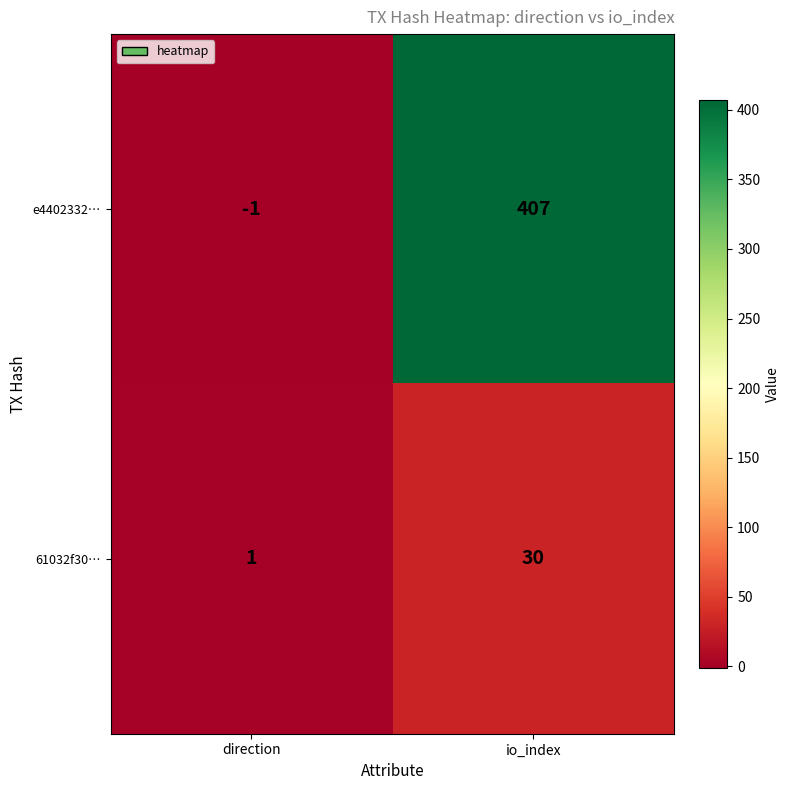

What is the difference between the highest and lowest values at direction?

2